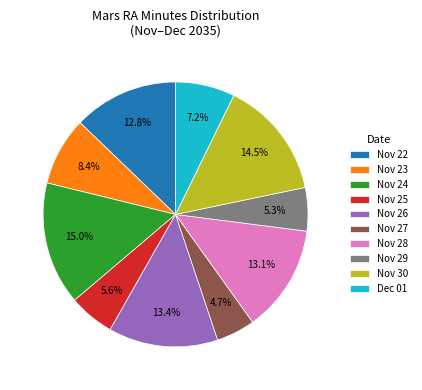

True or false: Nov 29 accounts for 5% of the total.

True